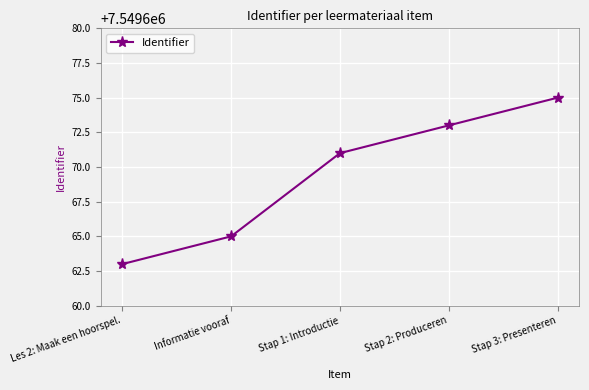

What is the sum of the values at Les 2: Maak een hoorspel. and Informatie vooraf?

15099328